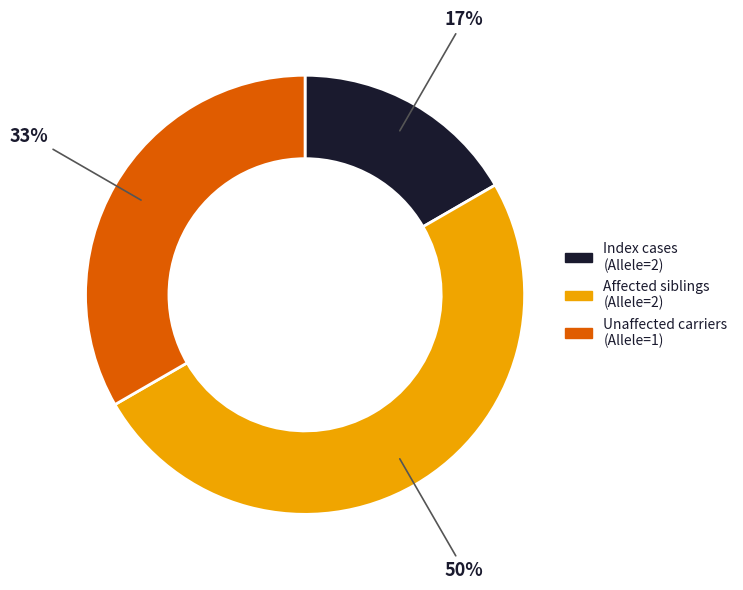

To the nearest percent, what is the difference between the largest and smallest slice percentages?

33%